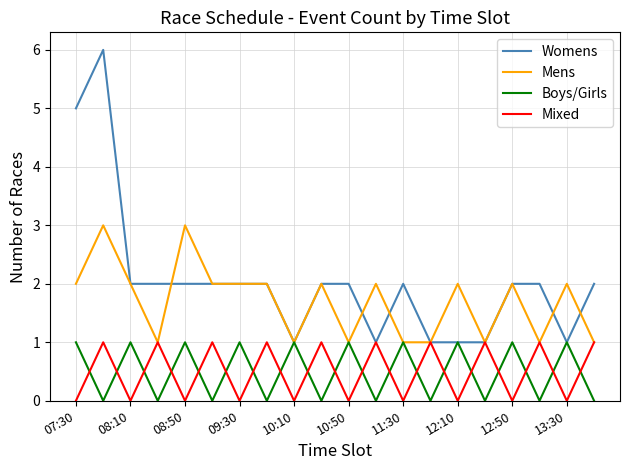

What is the maximum value shown in the chart?

6